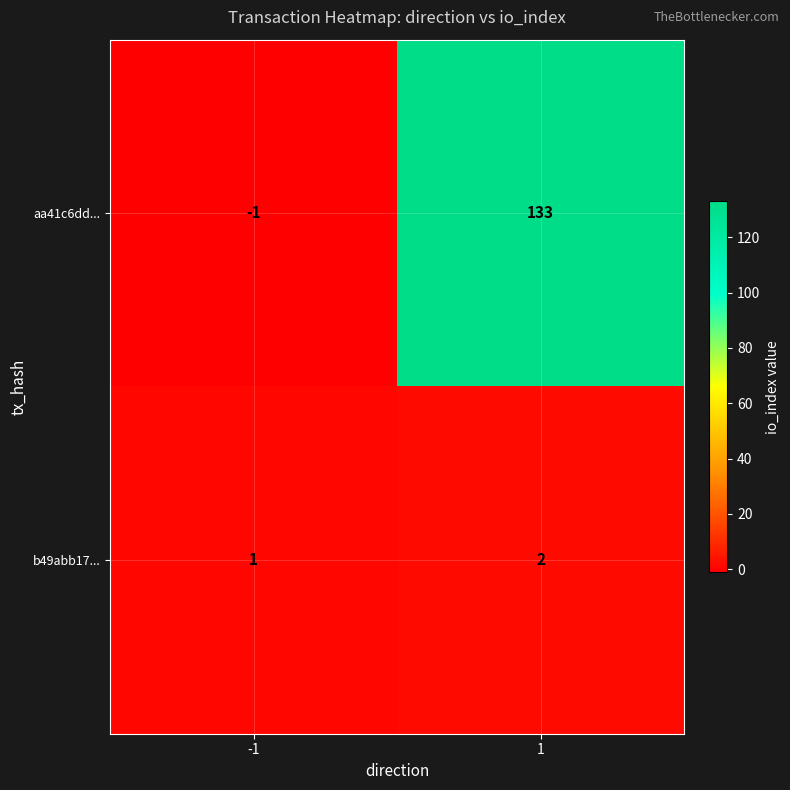

What is the maximum value shown in the chart?

133